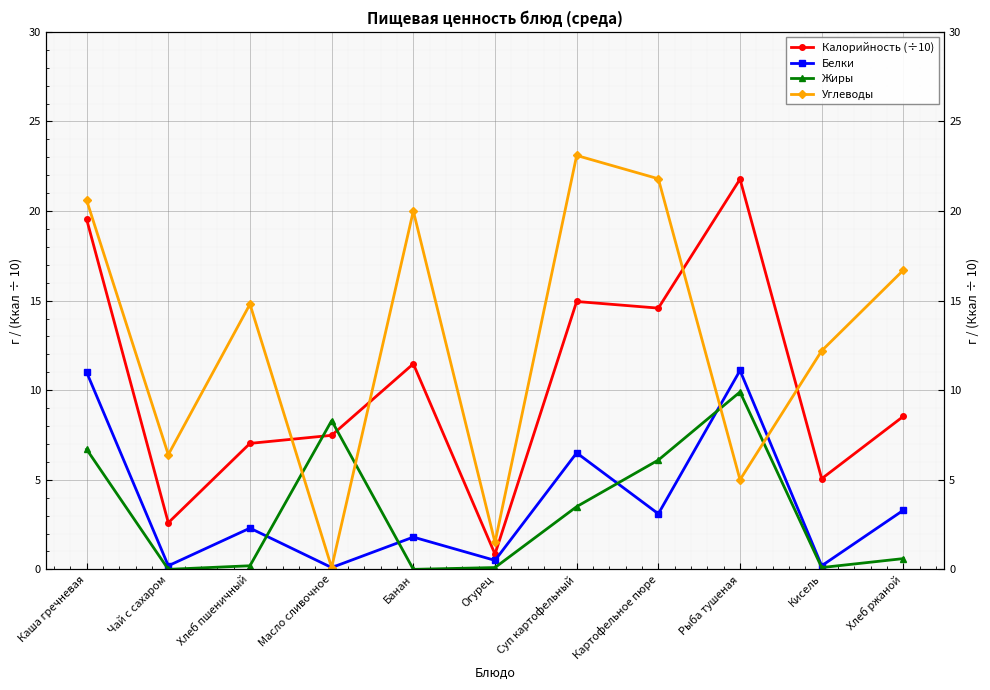

What is the label of the 11th point from the left?

Хлеб ржаной